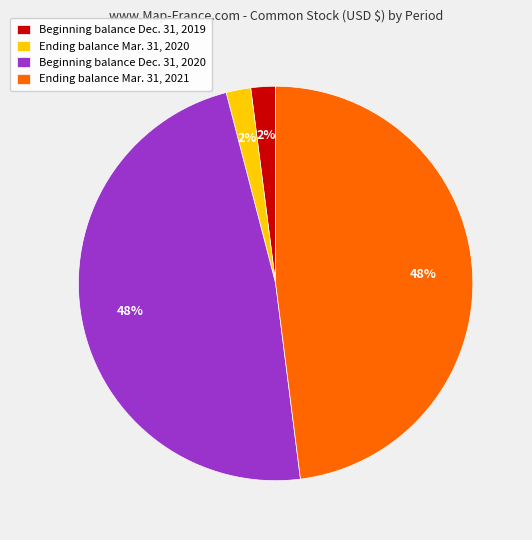

To the nearest percent, what is the average slice percentage?

25%